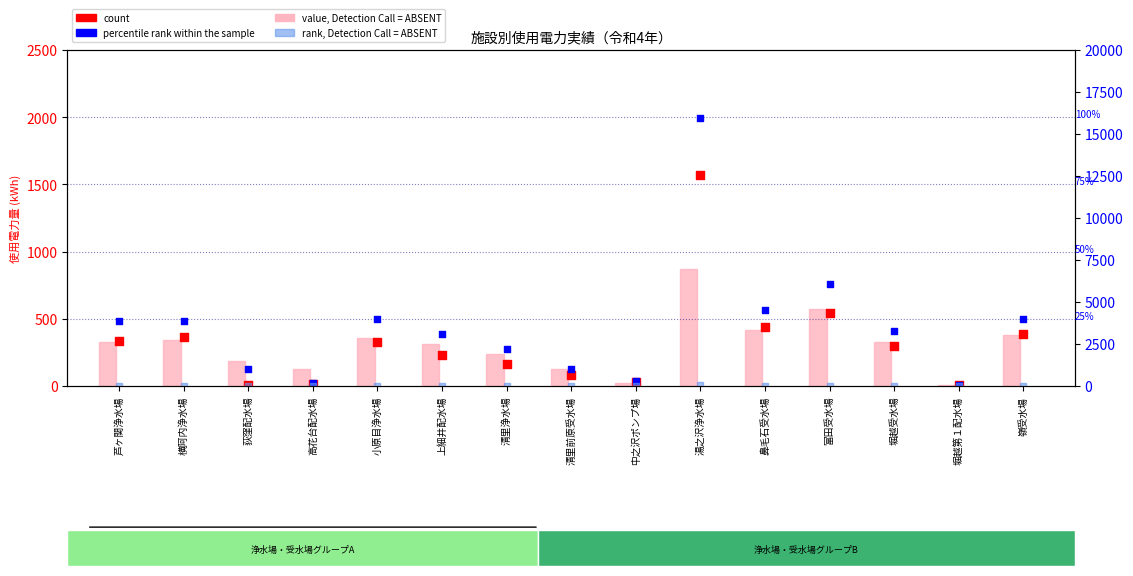

At how many categories does at least one series exceed 423?

7